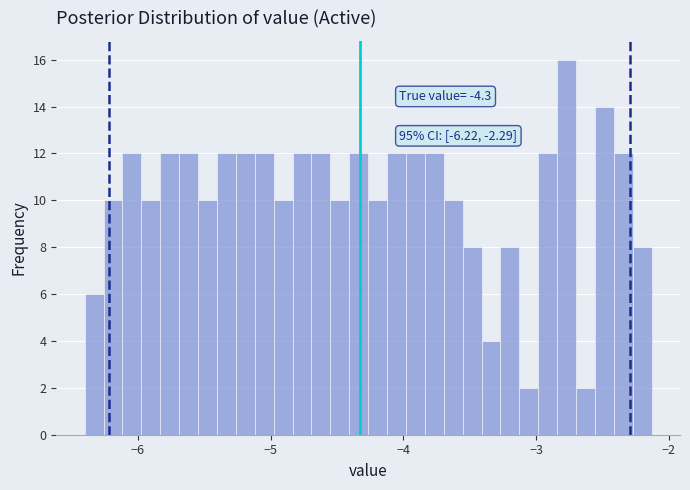

Read against the x-axis, roughly where is the centre of the tallest bar?

-2.8